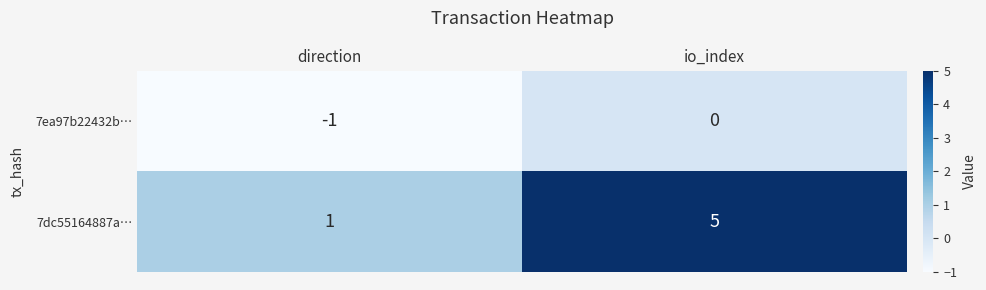

What is the minimum value shown in the chart?

-1